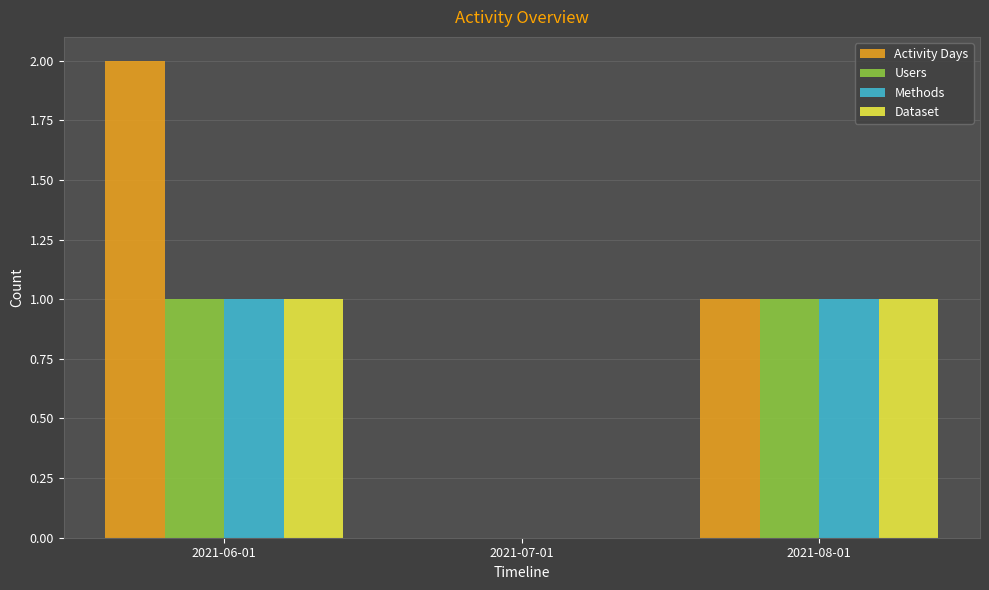

At which label does Activity Days first exceed 1?

2021-06-01